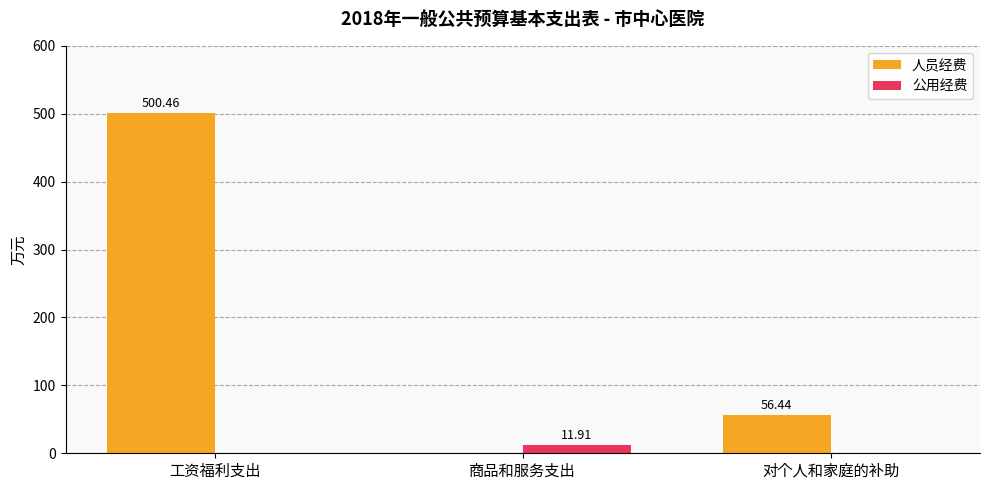

What is the total value across all series at 工资福利支出?

500.5